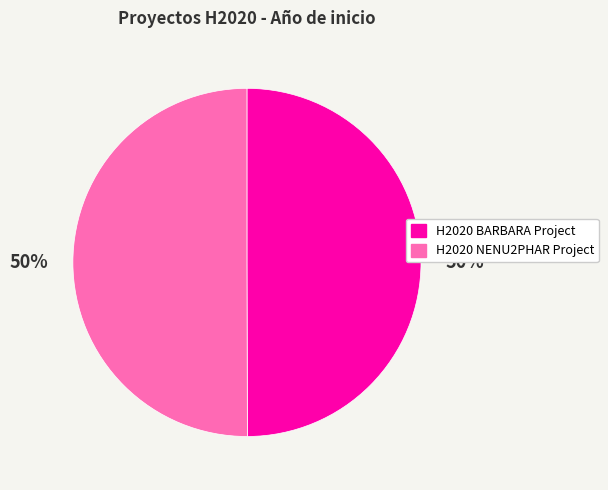

How many segments does this pie chart have?

2